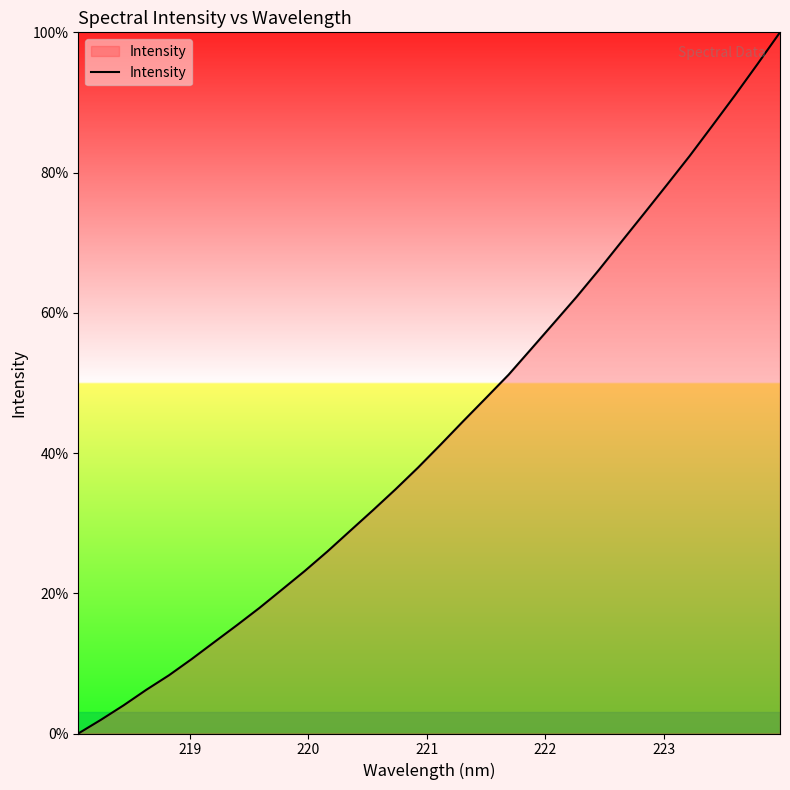

How many positive values are there?

31